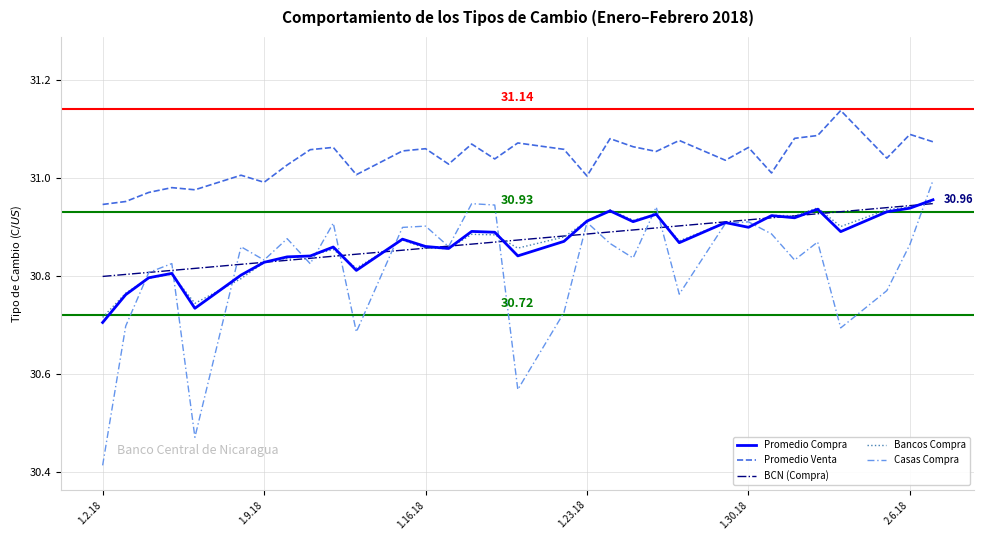

Which series has the largest range (max minus min)?

Casas Compra